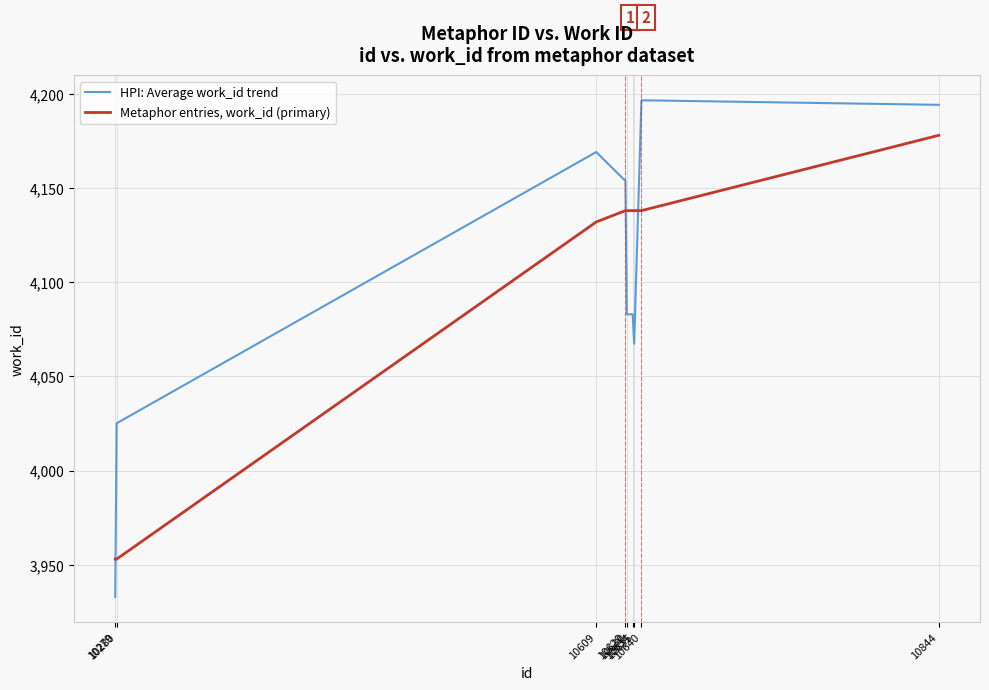

Is it true that Metaphor entries, work_id (primary) equals 3953.0 at 10280?

True